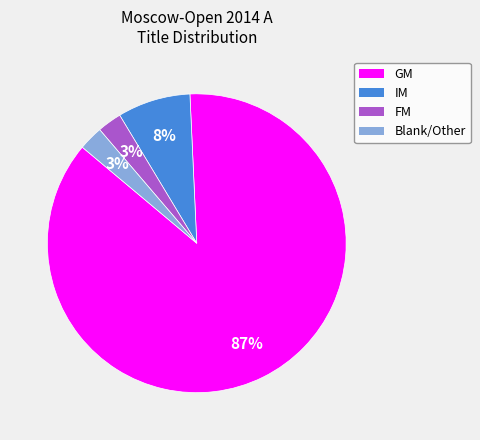

To the nearest percent, what is the average slice percentage?

25%